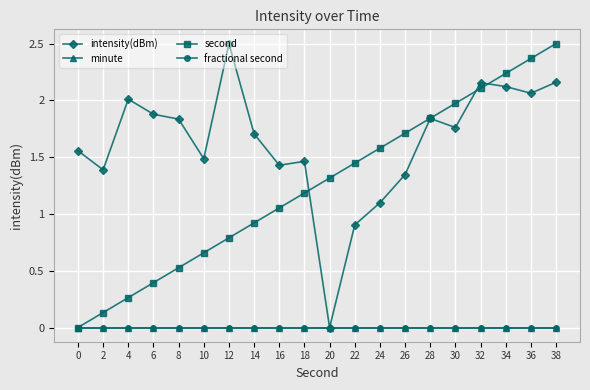

At how many categories does at least one series exceed 1?

20